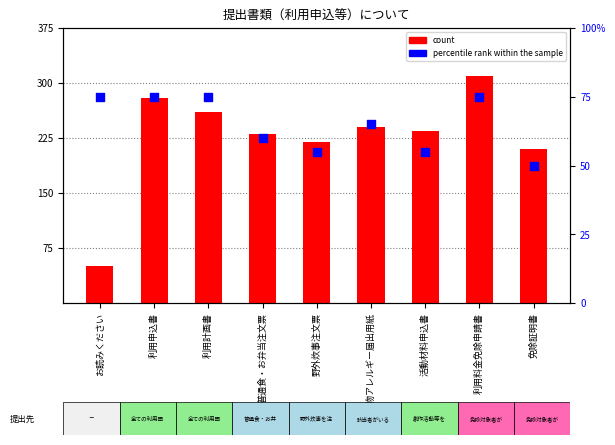

What is the total value across all series at お読みください?

125